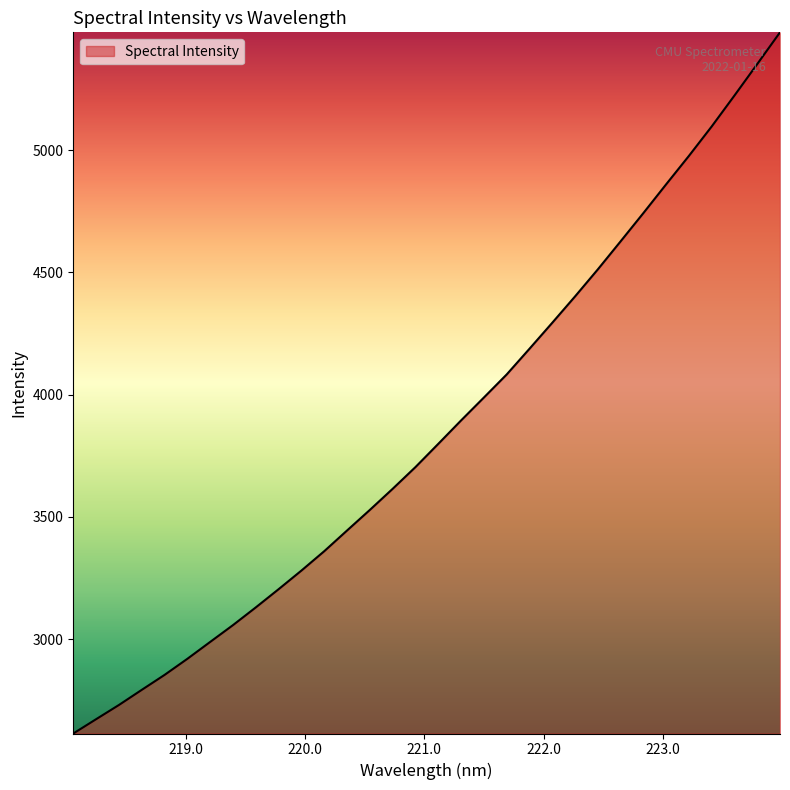

What is the minimum value shown in the chart?

2613.4